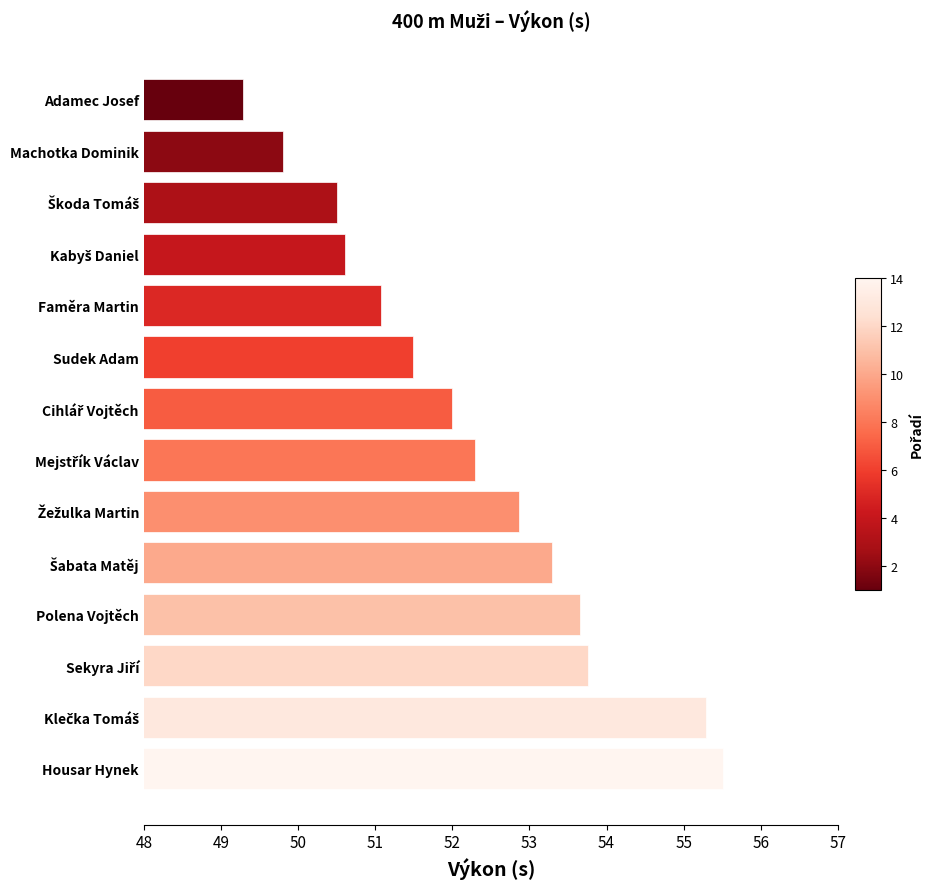

How many bars are there in total?

14